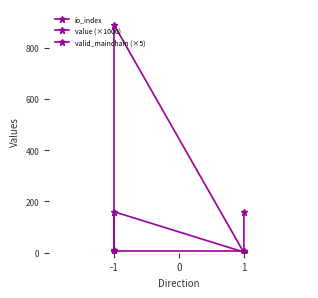

What is the value of the value (×1000) point at the 3rd from the left?

2.5